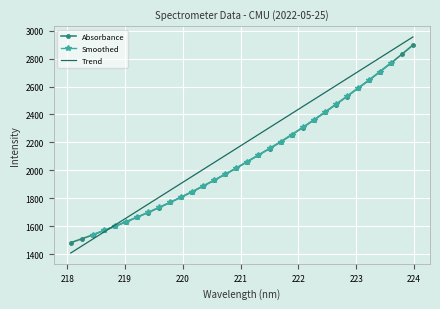

At which category does the chart reach its minimum across all series?

218.0596